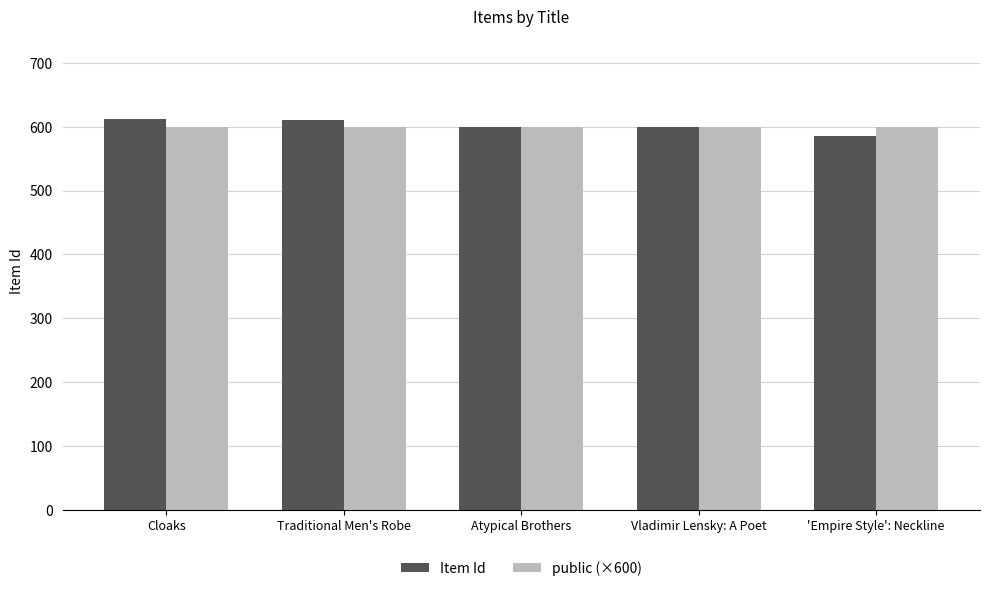

How many series are shown in this chart?

2